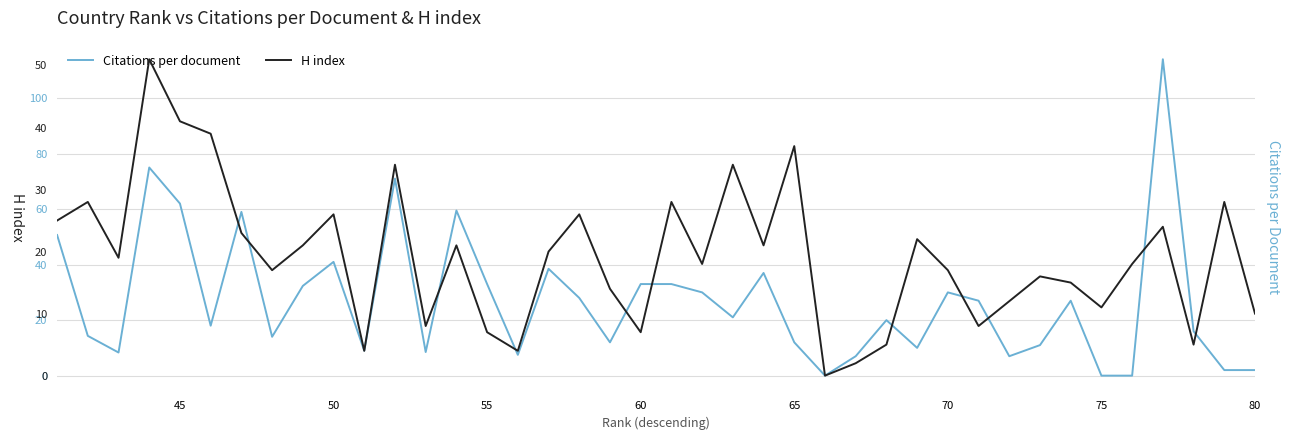

The value of H index at 37 is 8.3. True or false?

False